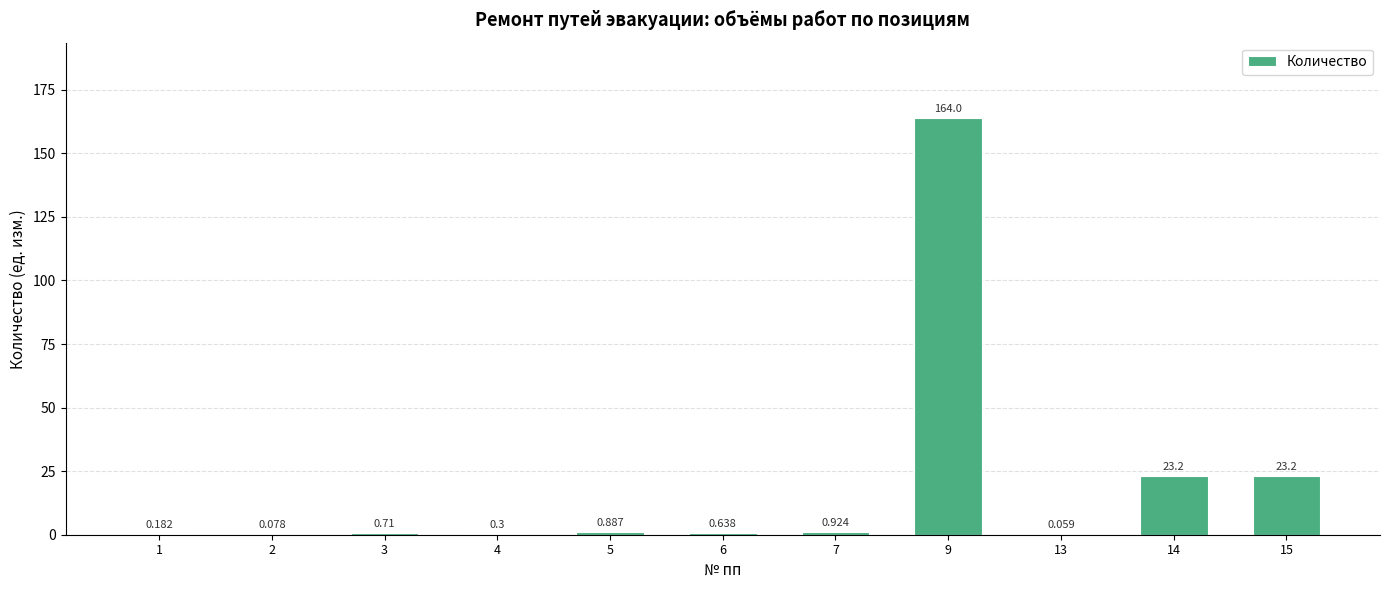

Reading left to right, extract all data points from this chart.

0.2	0.1	0.7	0.3	0.9	0.6	0.9	164.0	0.1	23.2	23.2